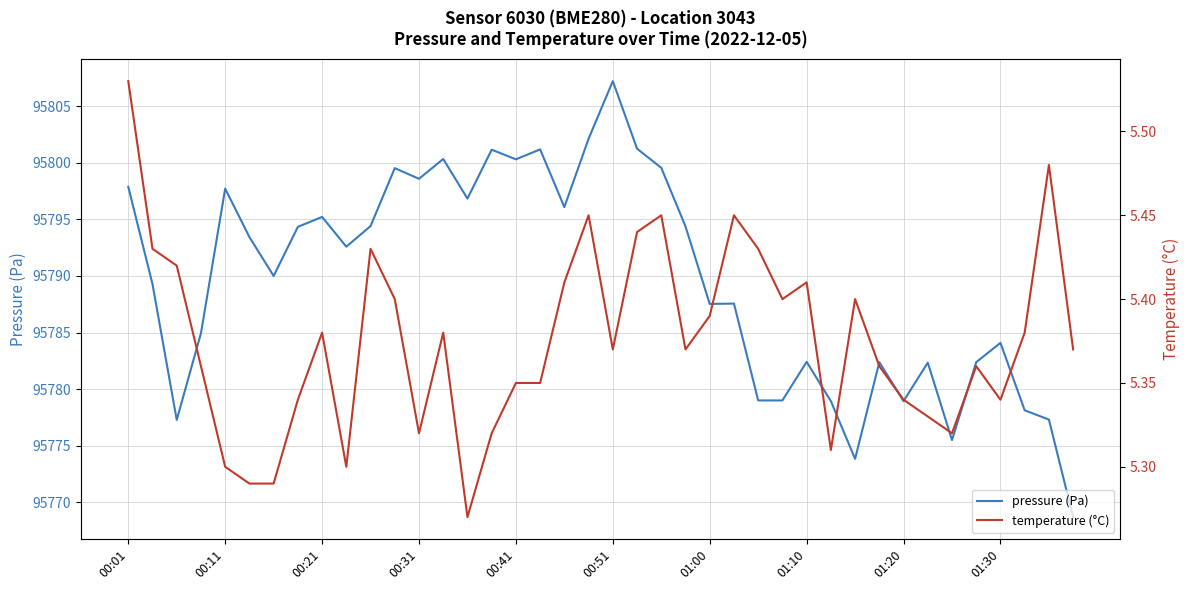

What is the minimum value shown in the chart?

5.3